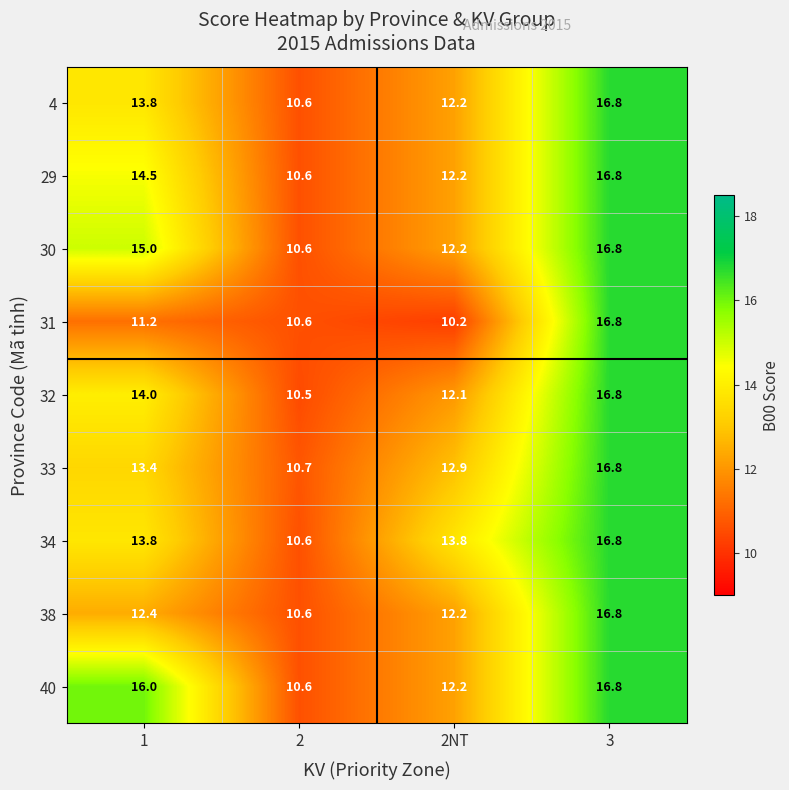

Between 1 and 2, which series saw the biggest shift?

row_8